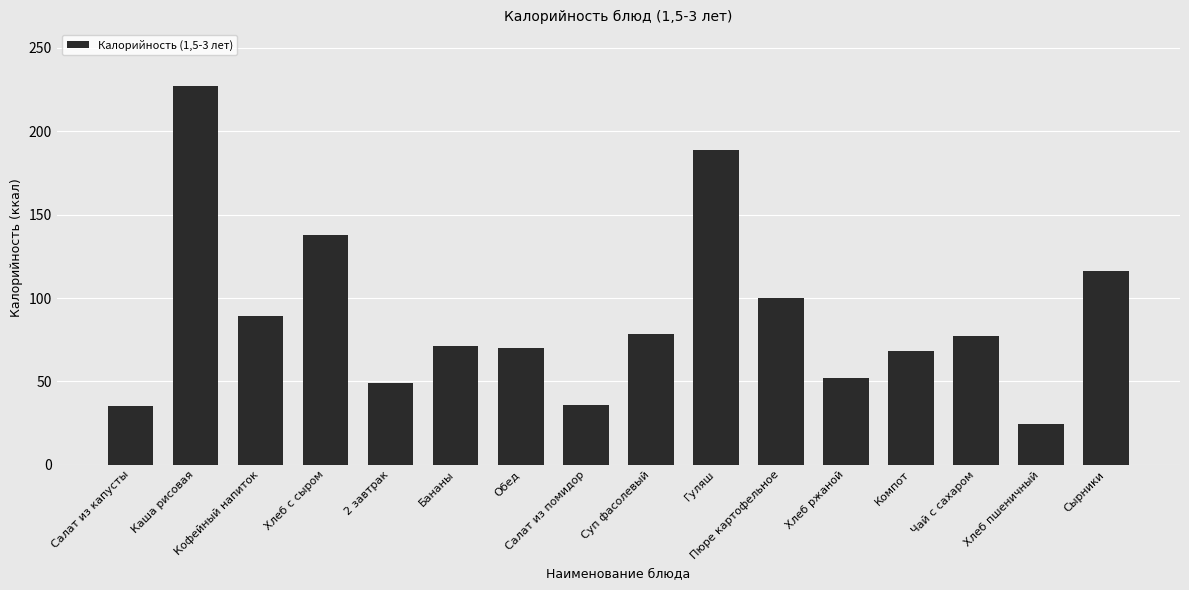

What is the greatest value displayed?

227.0